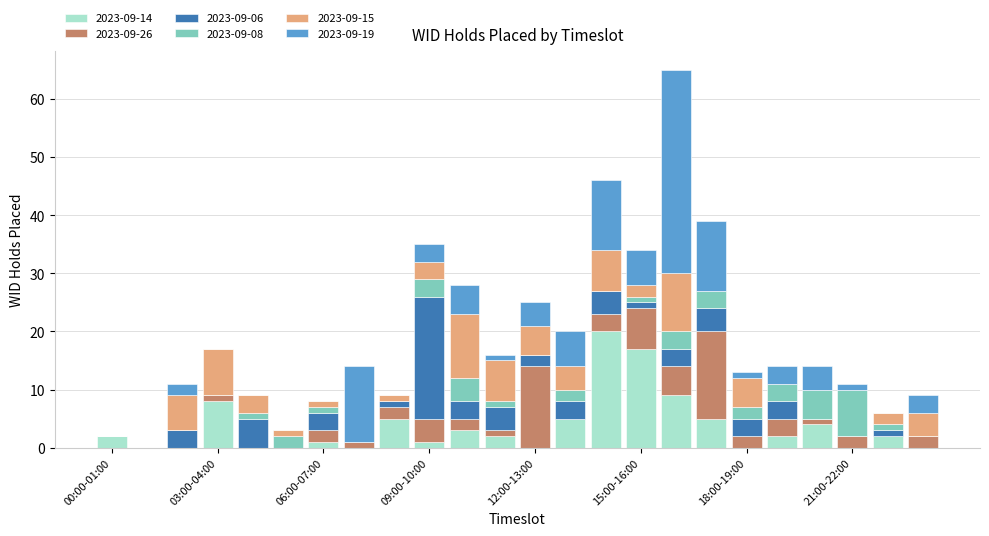

Count the number of categories in the chart.

24